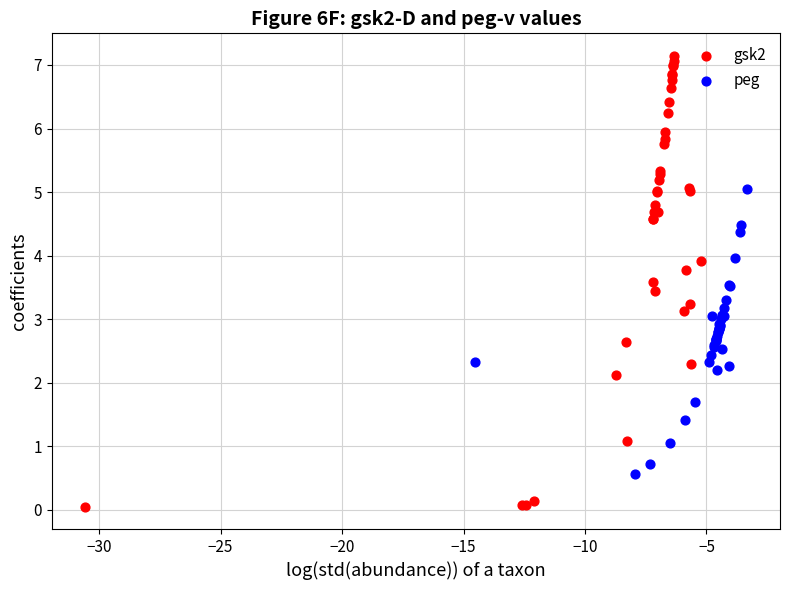

Which series has the widest spread of Y values?

gsk2